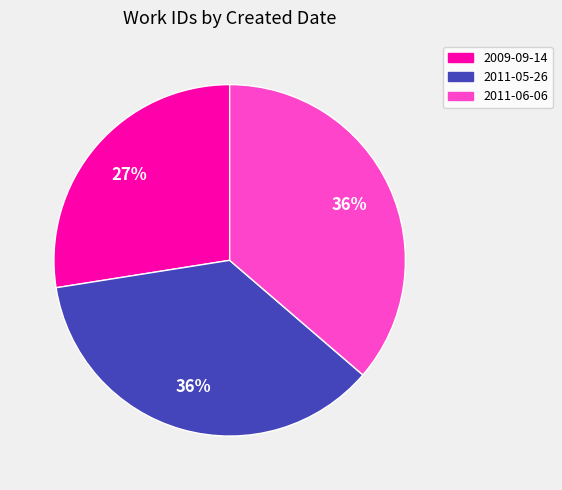

True or false: 2009-09-14 accounts for 36% of the total.

False